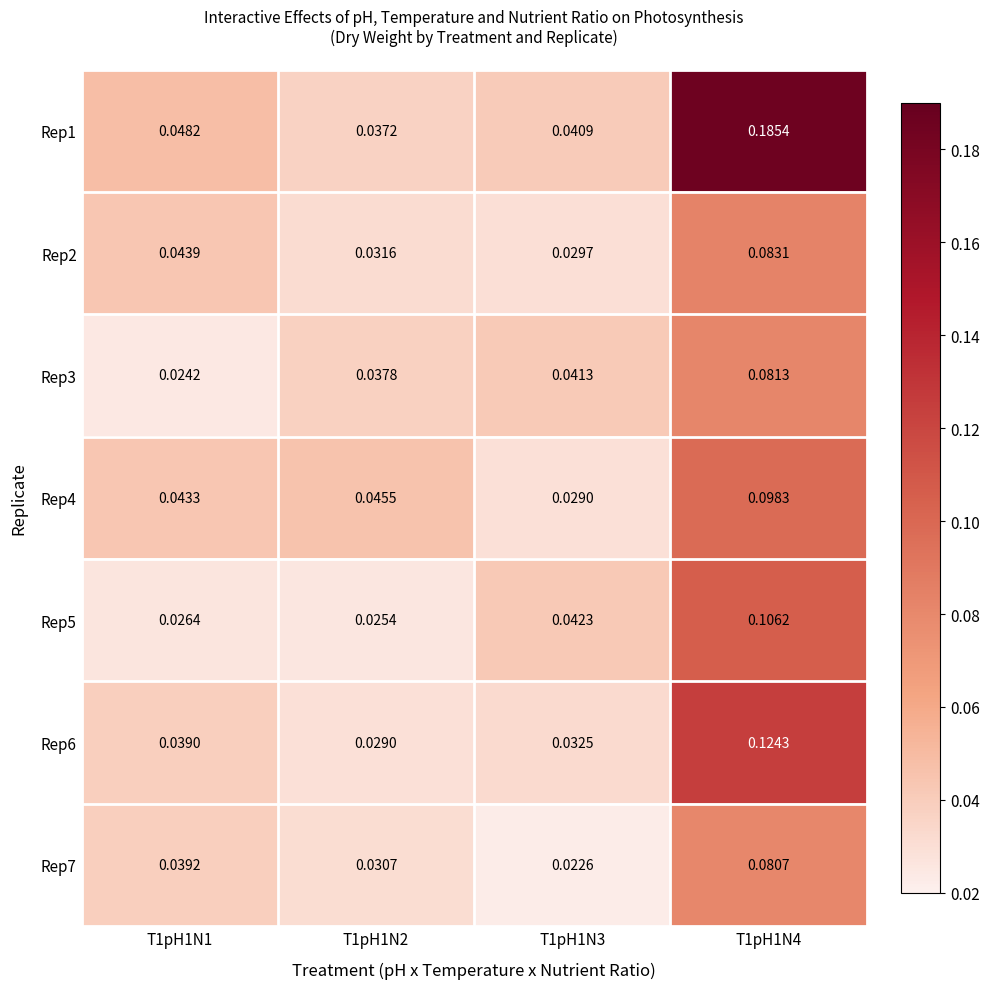

Count the number of data series in this chart.

7